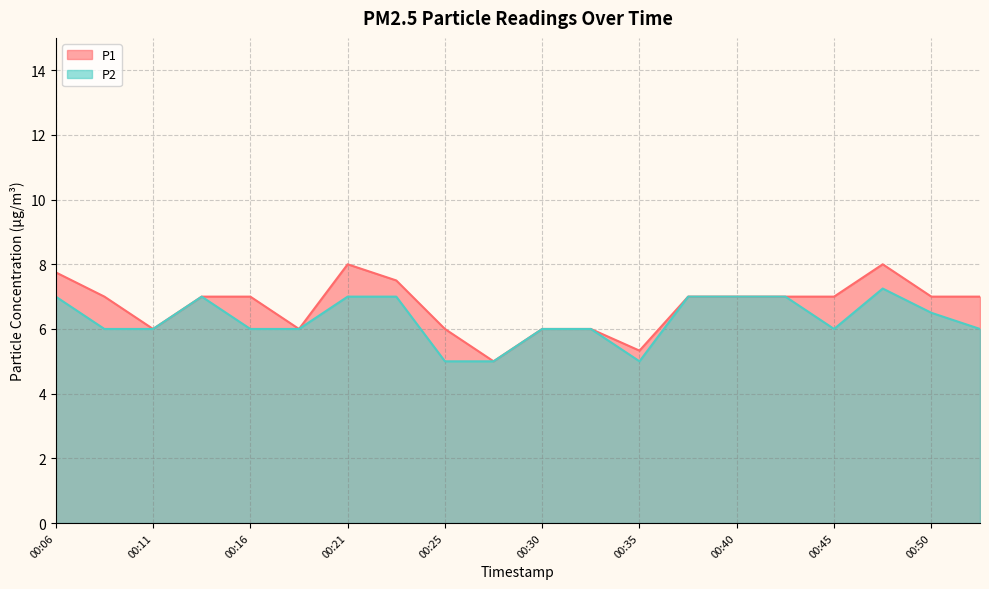

Is it true that P1 equals 6.0 at 00:30?

True